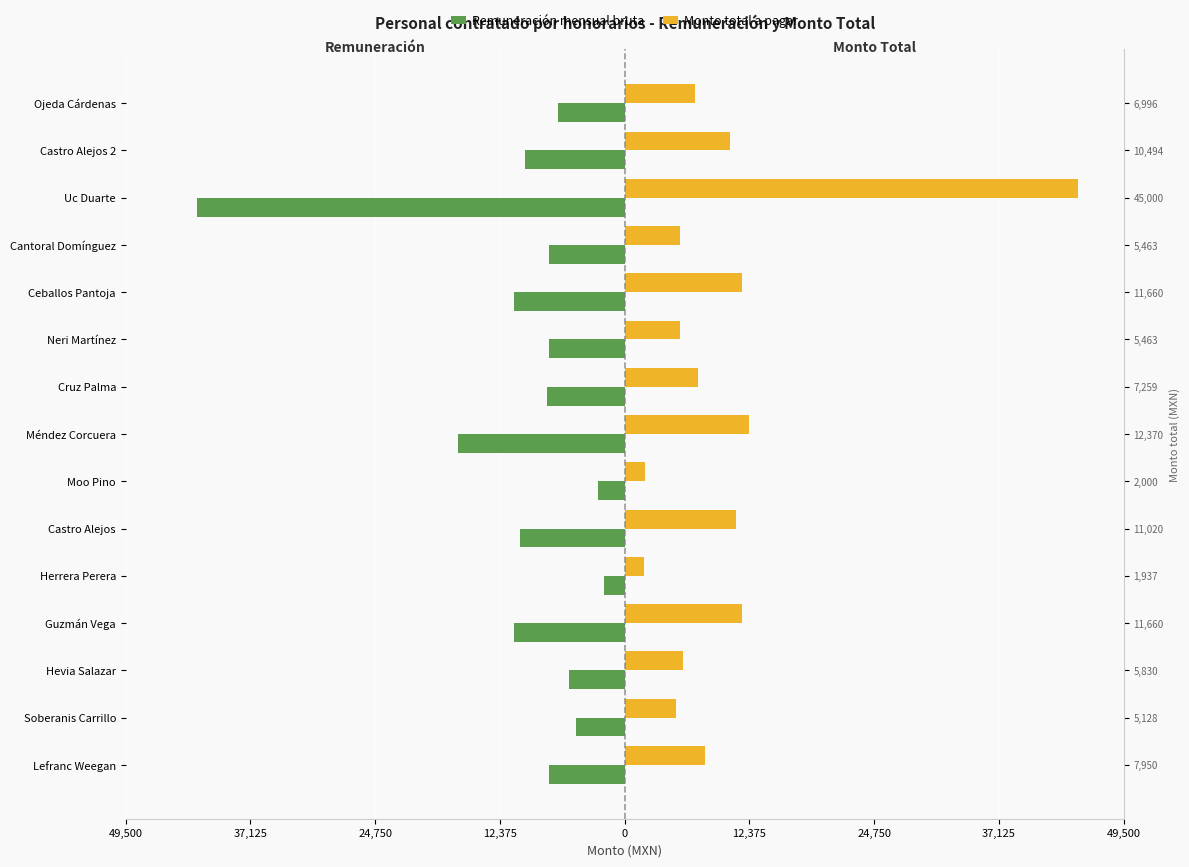

True or false: Monto total a pagar has a value of 1936.9 at Herrera Perera.

True